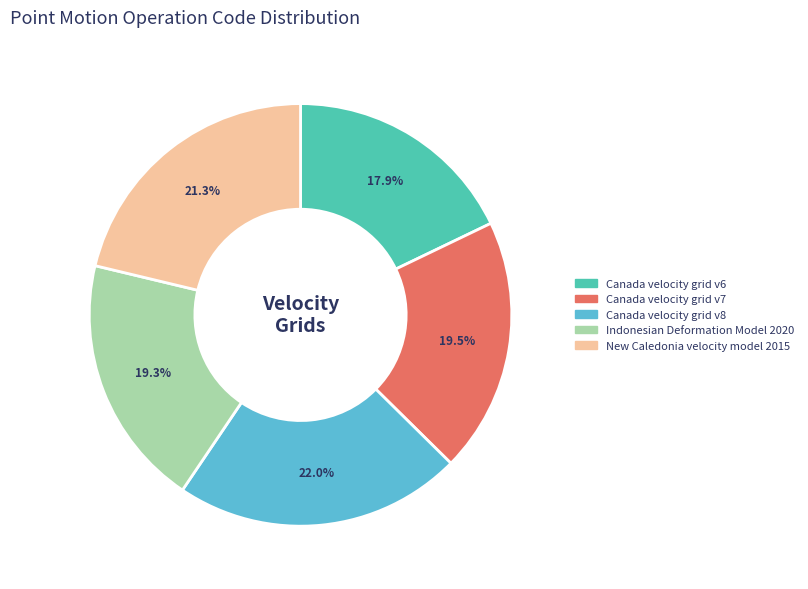

What percentage is the Canada velocity grid v6 slice, to the nearest percent?

18%